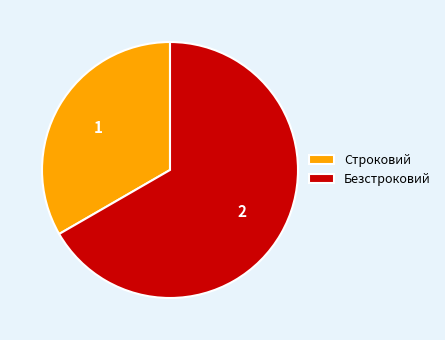

The Строковий slice represents 33% of the pie. True or false?

True